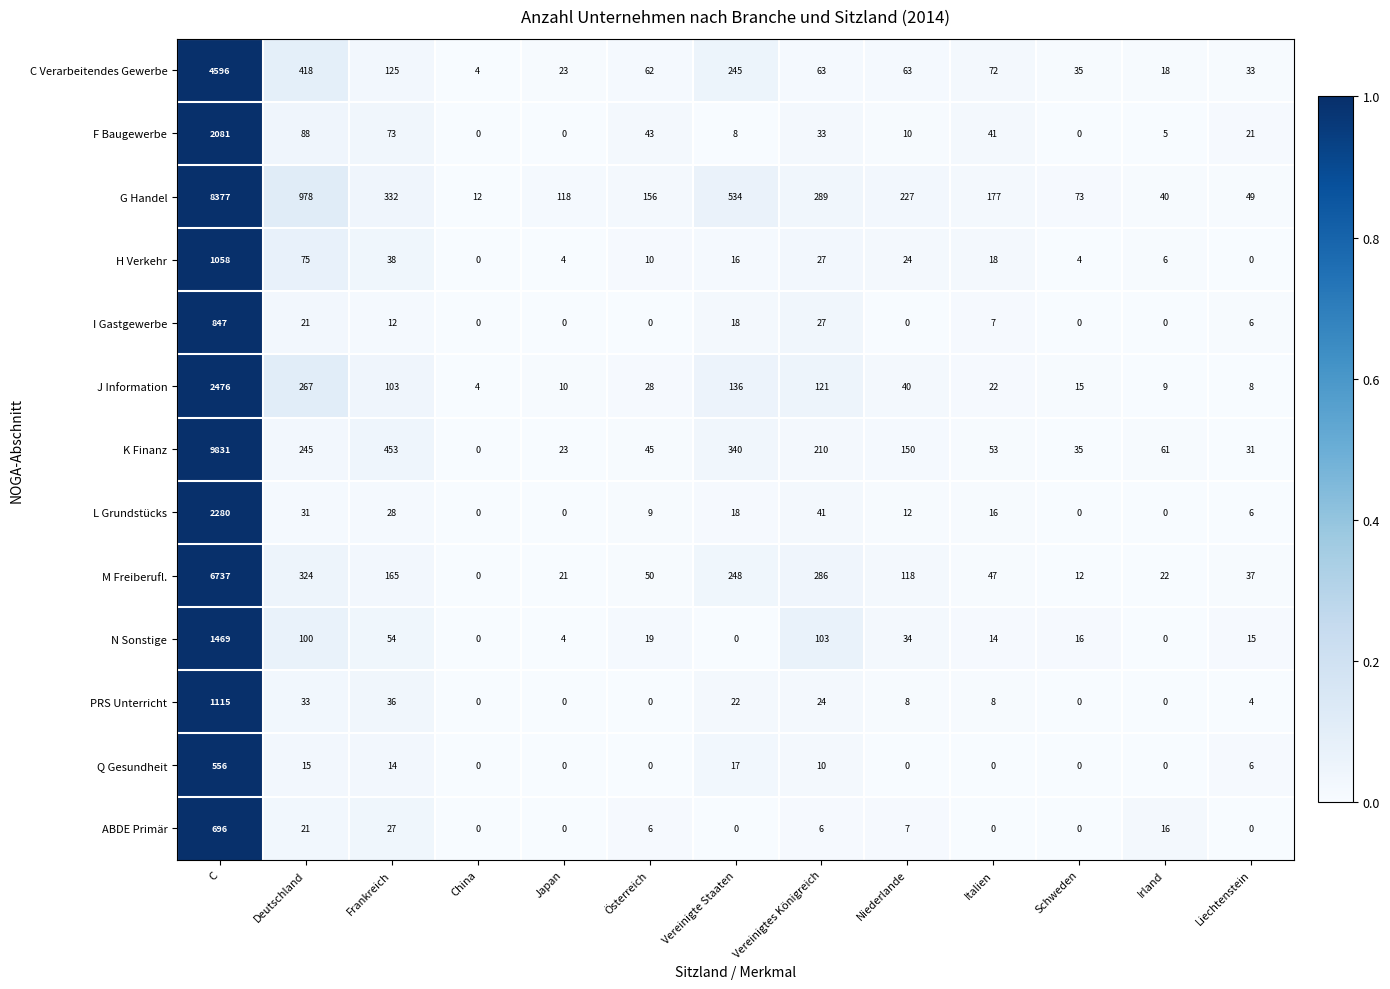

At which category is the sum across all series the highest?

C